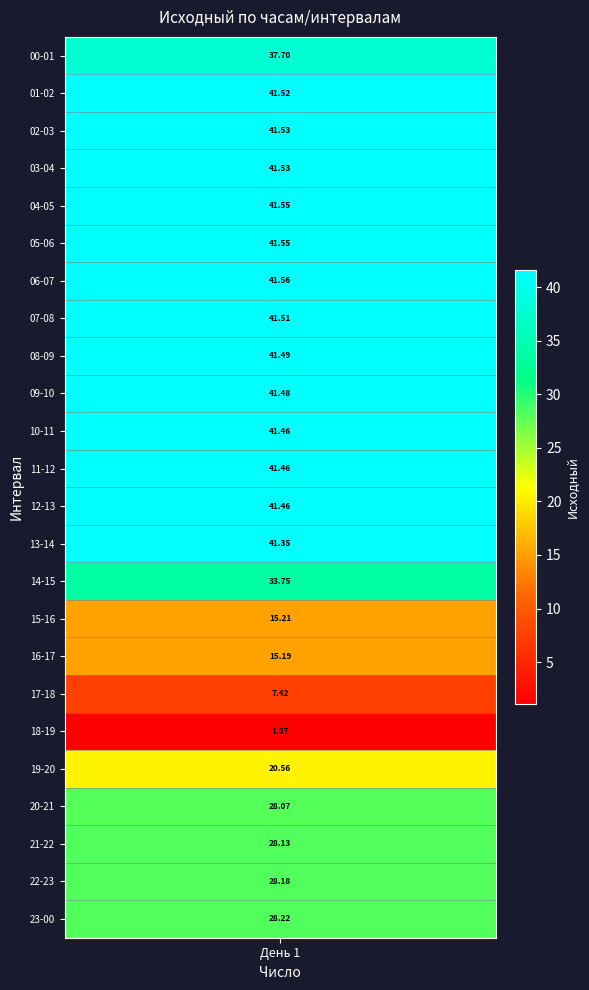

Reading right to left, transcribe all the data shown in this chart.

23=28.2	22=28.2	21=28.1	20=28.1	19=20.6	18=1.1	17=7.4	16=15.2	15=15.2	14=33.8	13=41.4	12=41.5	11=41.5	10=41.5	9=41.5	8=41.5	7=41.5	6=41.6	5=41.5	4=41.6	3=41.5	2=41.5	1=41.5	0=37.7